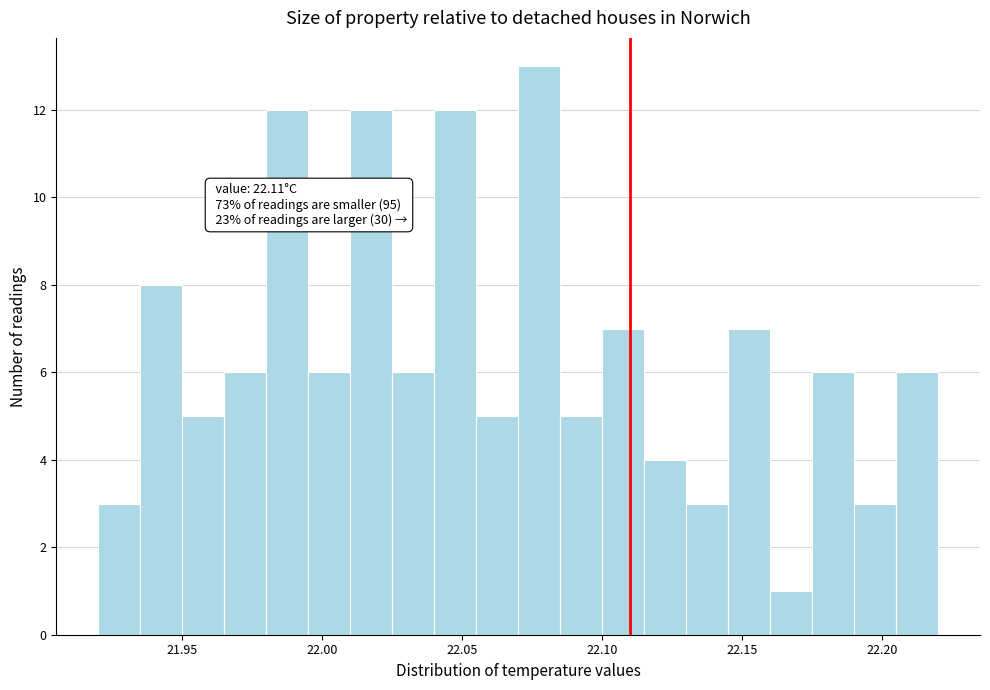

Around what value on the x-axis is the tallest bar? Give the approximate position of its centre, as read against the axis.

22.080